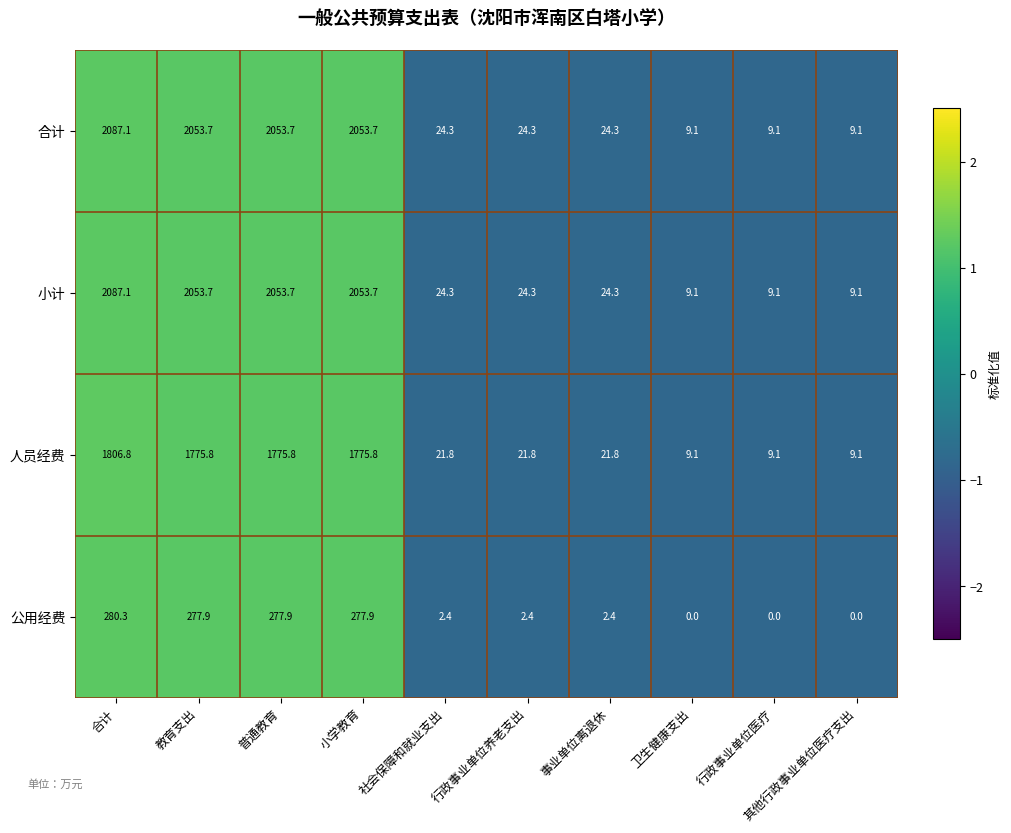

What is the sum of all 公用经费 values?

1121.2